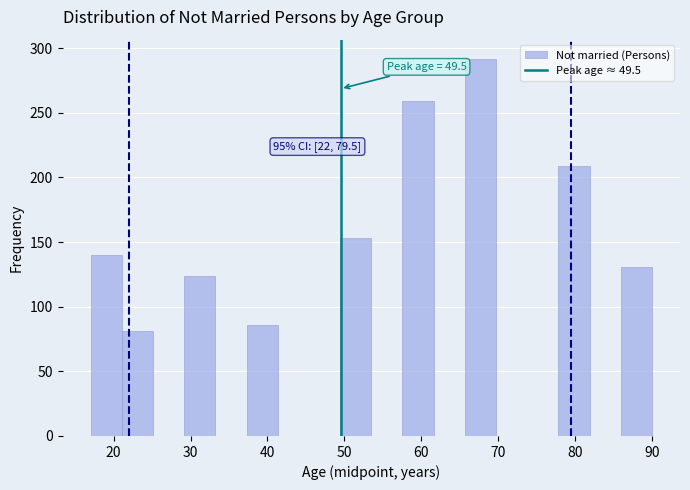

Over which range of the x-axis is the bar tallest?

66 to 70